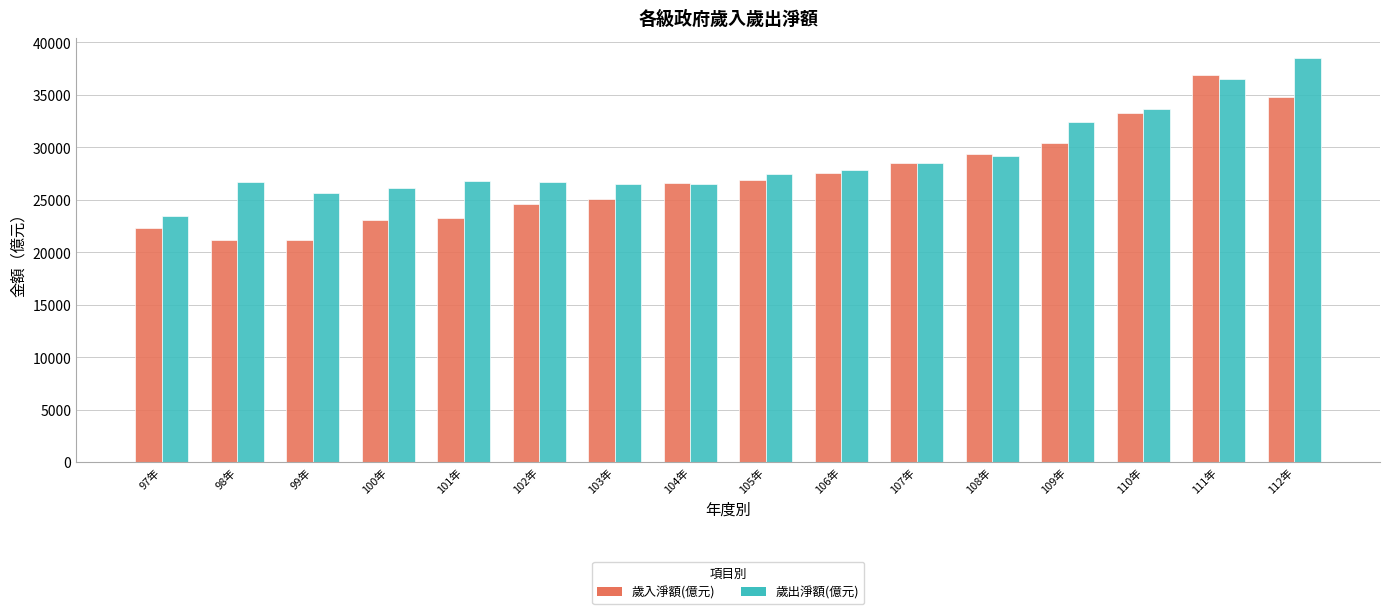

How many data points in 歲出淨額(億元) are less than 27453?

8